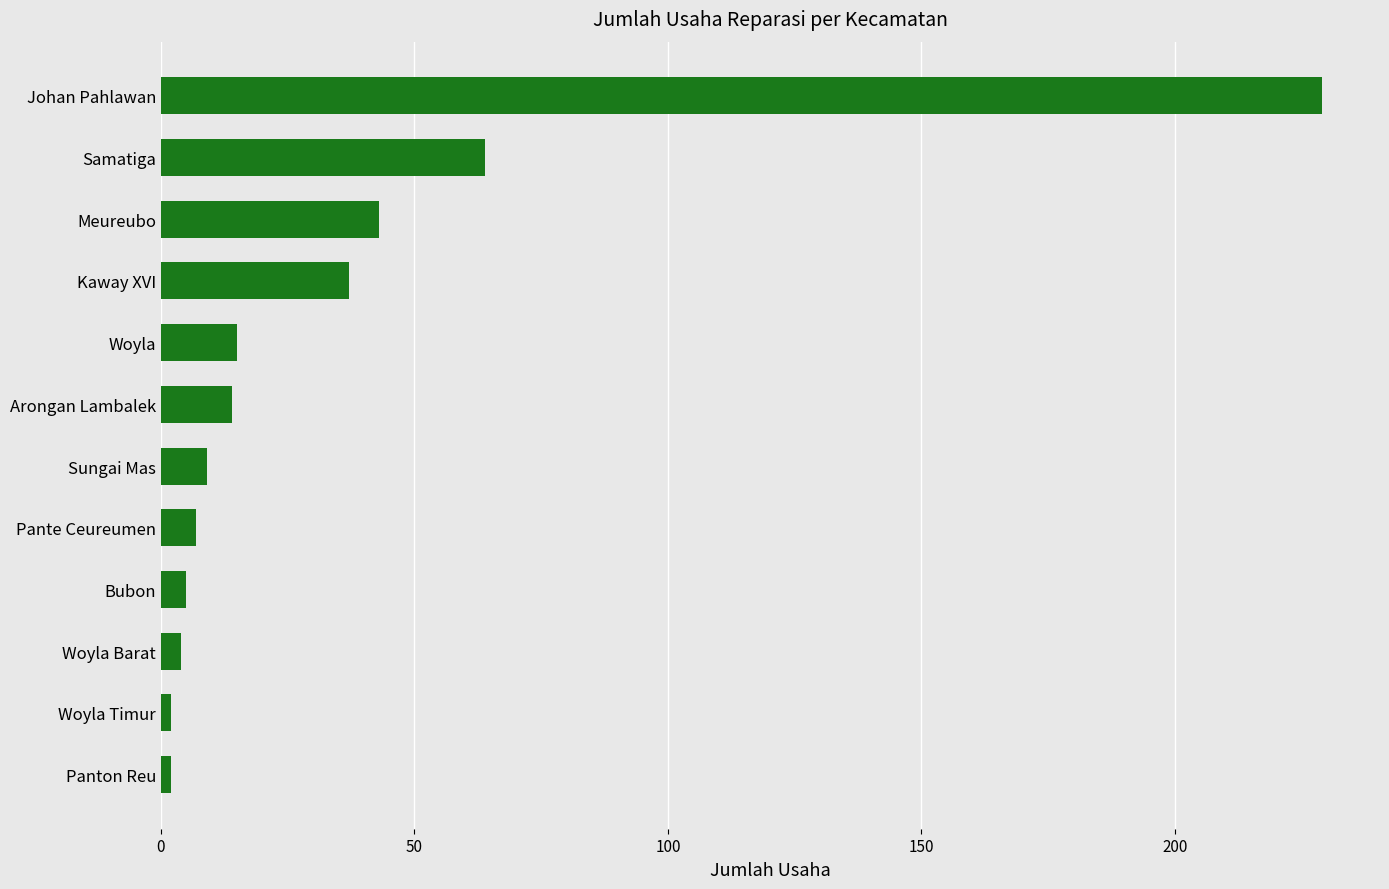

Where is the data nearest to the value 115?

Samatiga